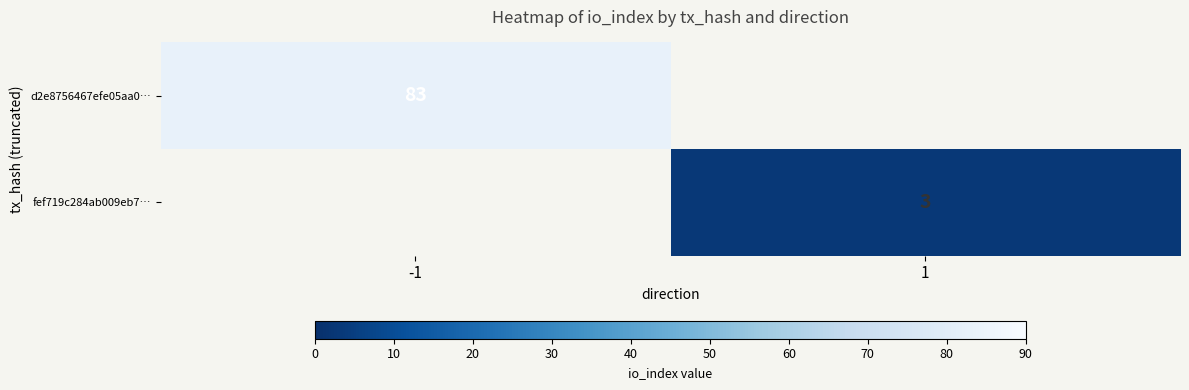

Is the value of d2e8756467efe05aa0… at -1 greater than the value of fef719c284ab009eb7… at 1?

Yes